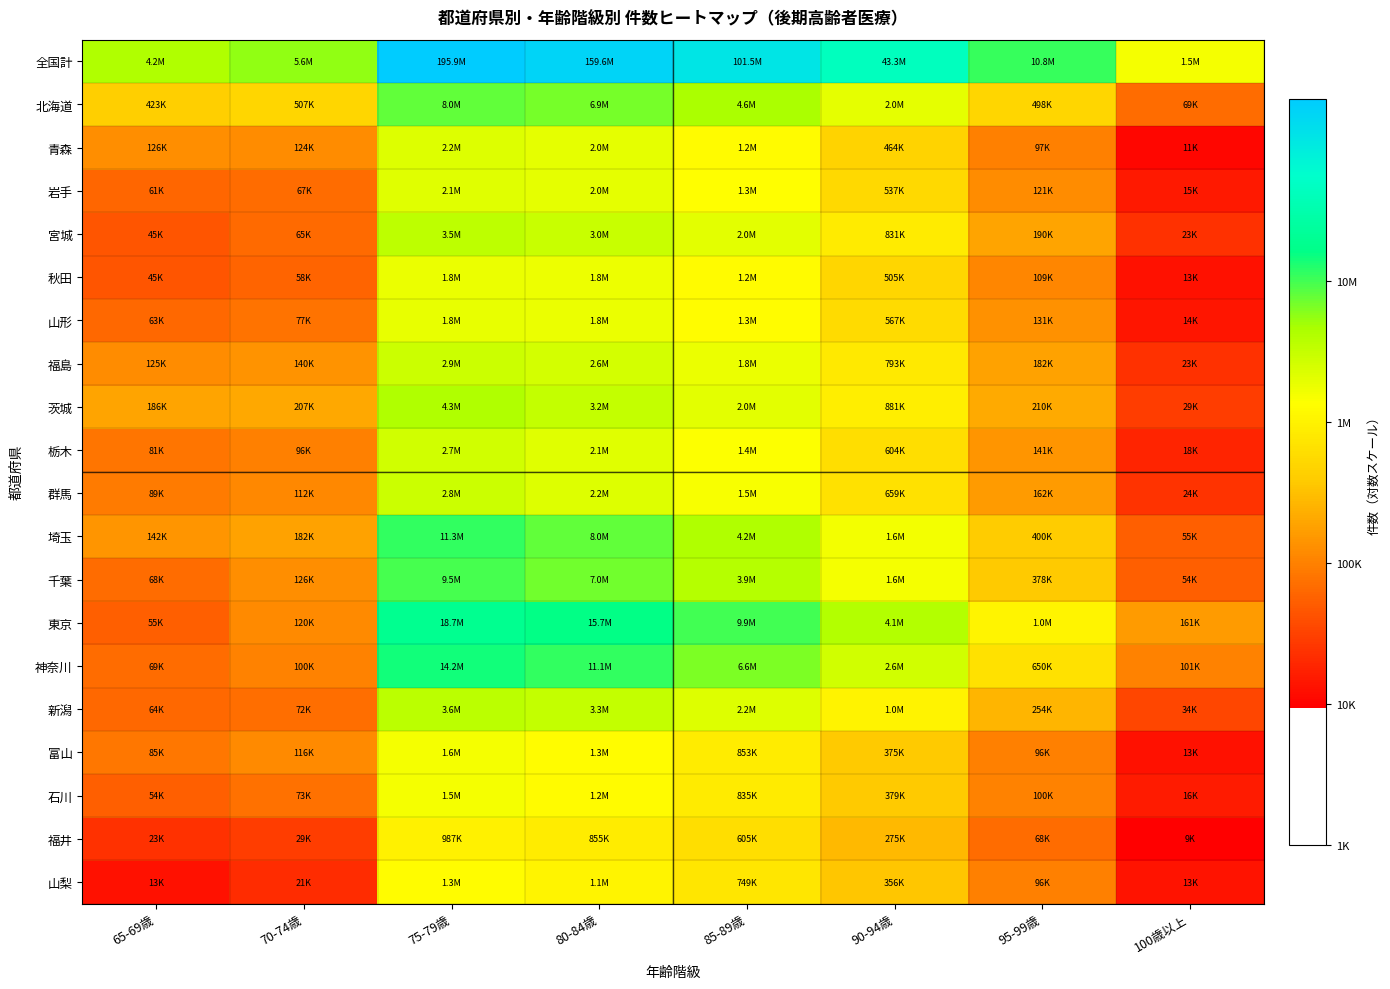

At which category is the sum across all series the highest?

75-79歳